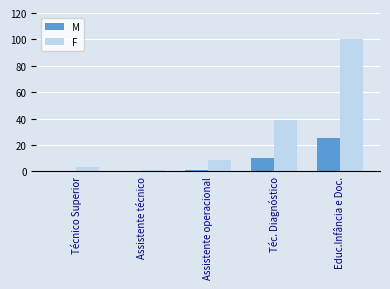

Reading left to right, what are all the values shown in this chart?

M: 0	0	1	10	25
F: 3	1	9	39	100